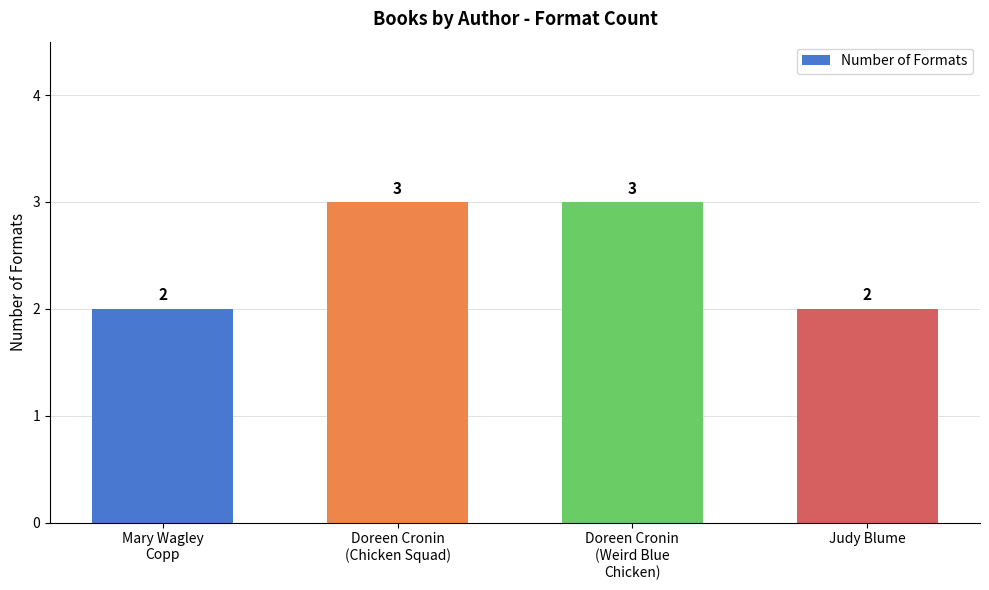

What is the value of the 3rd bar from the left?

3